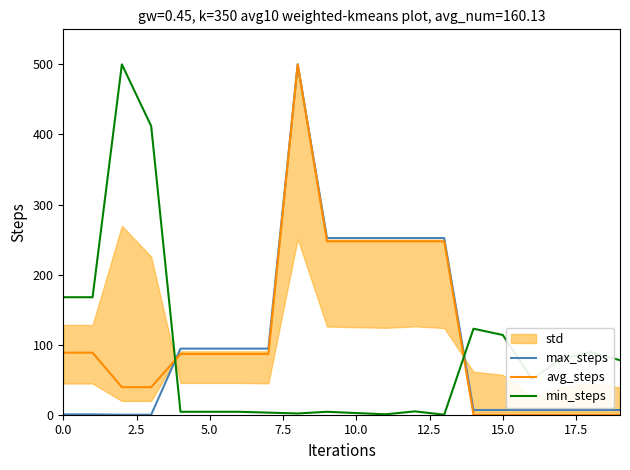

What is the sum of all max_steps values?

2179.2